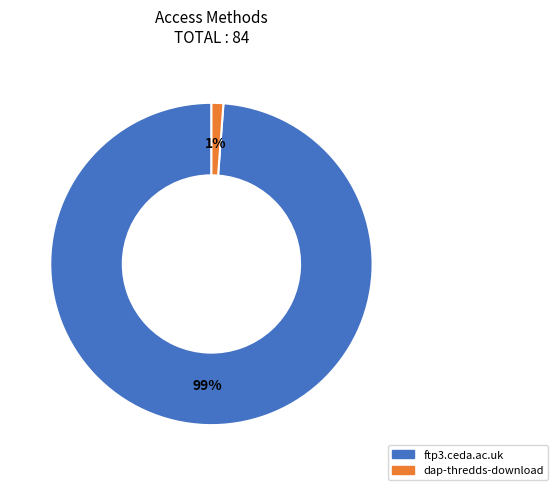

Does any single category account for the majority?

Yes